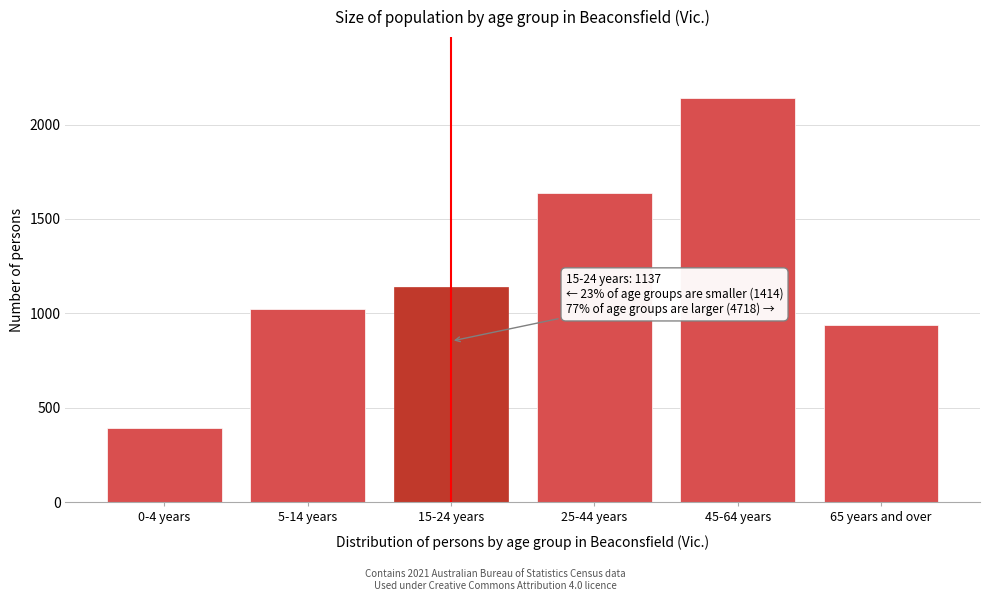

Reading left to right, transcribe all the data shown in this chart.

0-4 years=392	5-14 years=1022	15-24 years=1137	25-44 years=1638	45-64 years=2142	65 years and over=938